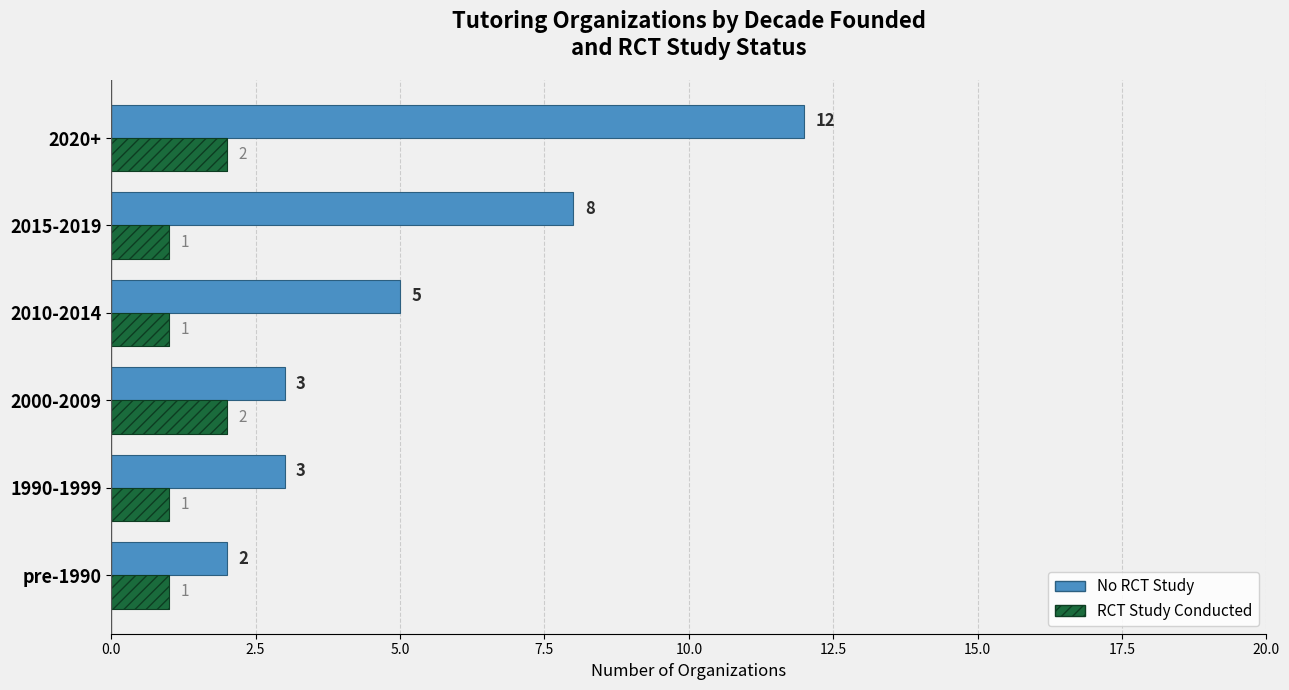

What is the sum of all No RCT values?

33